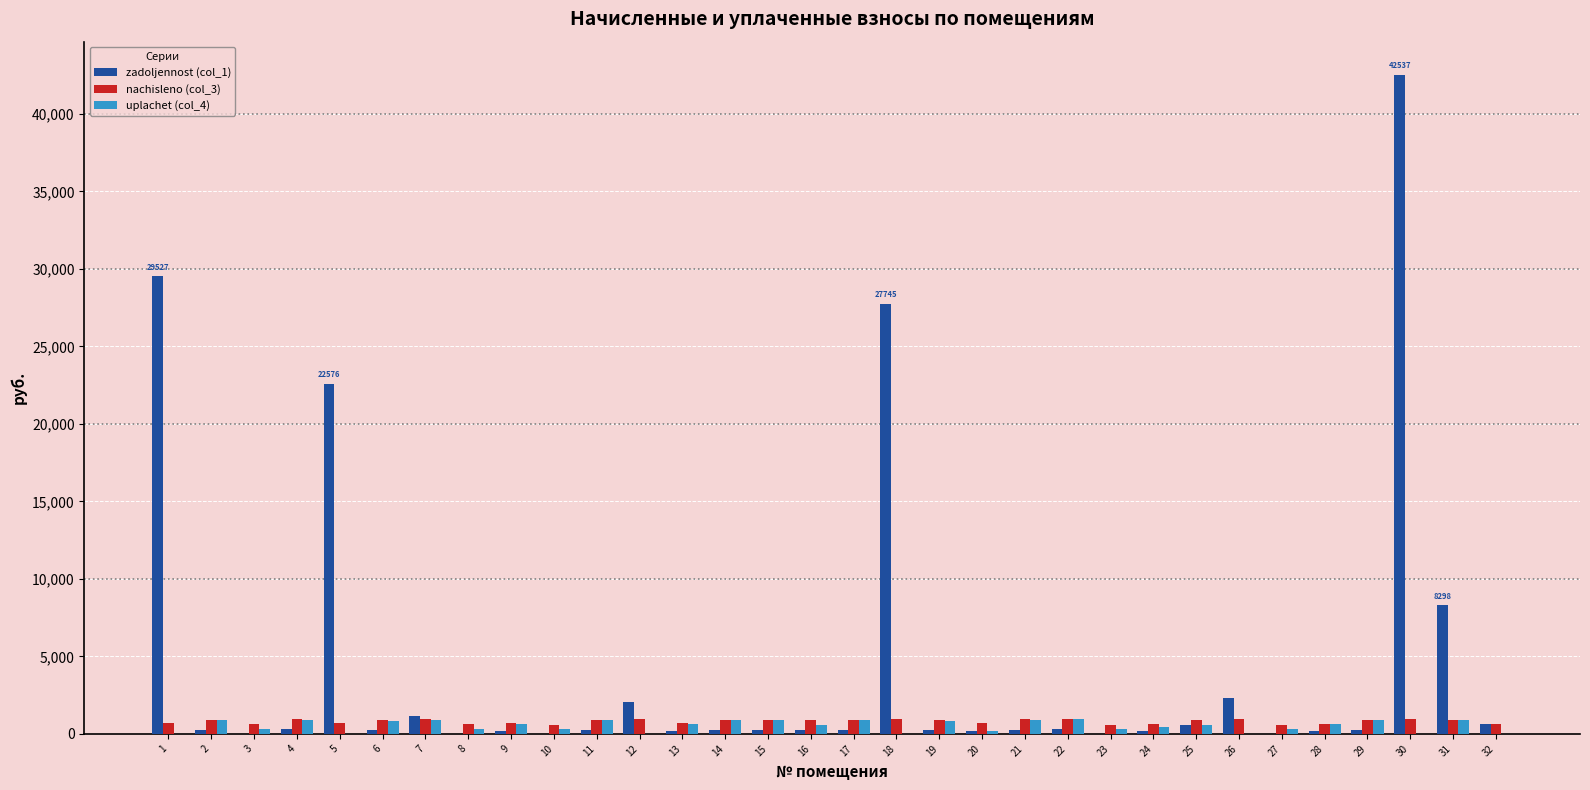

What value does the nachisleno (col_3) series have at 8?

612.7